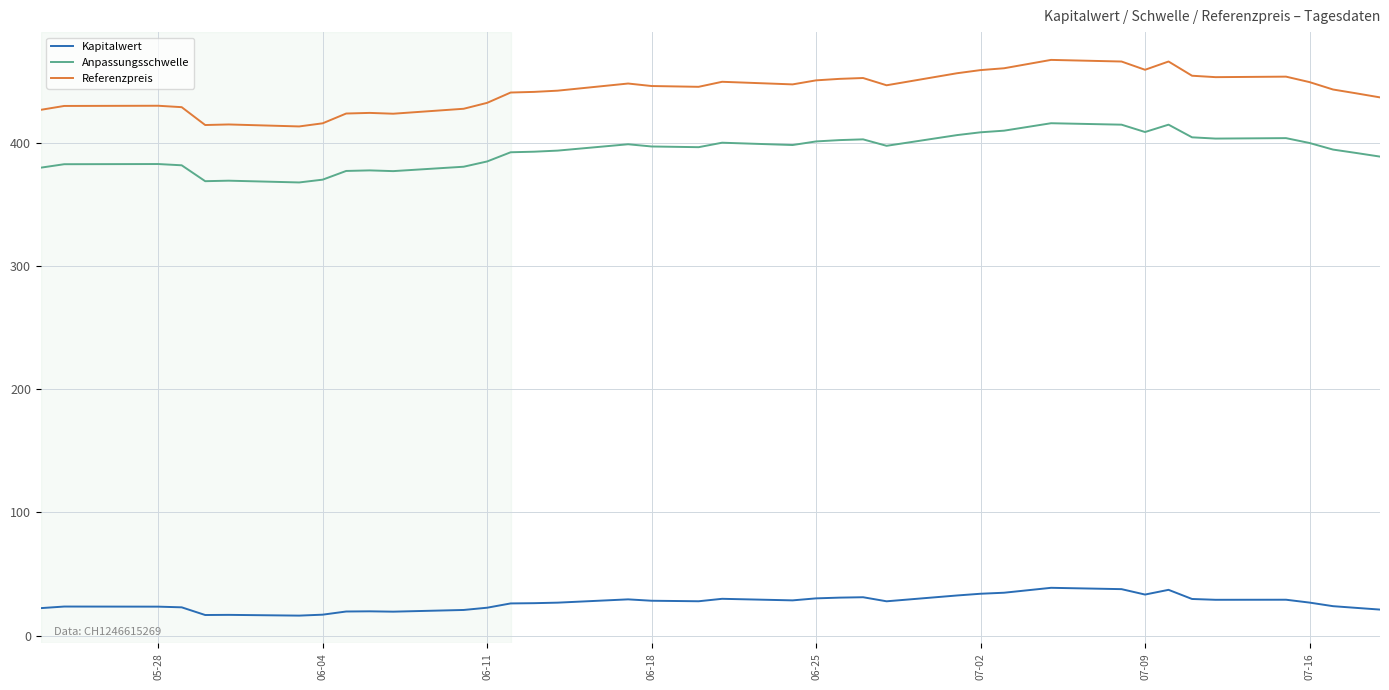

What is the minimum value shown in the chart?

16.2